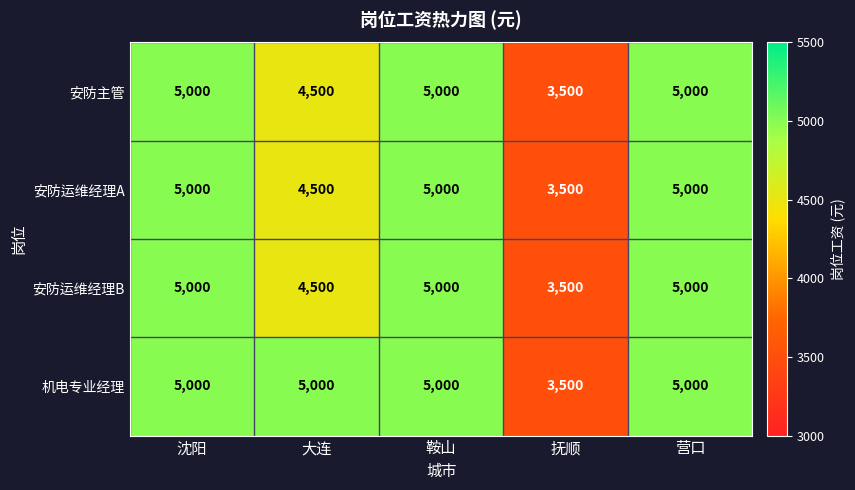

At which label is 安防运维经理A closest to 4250?

大连